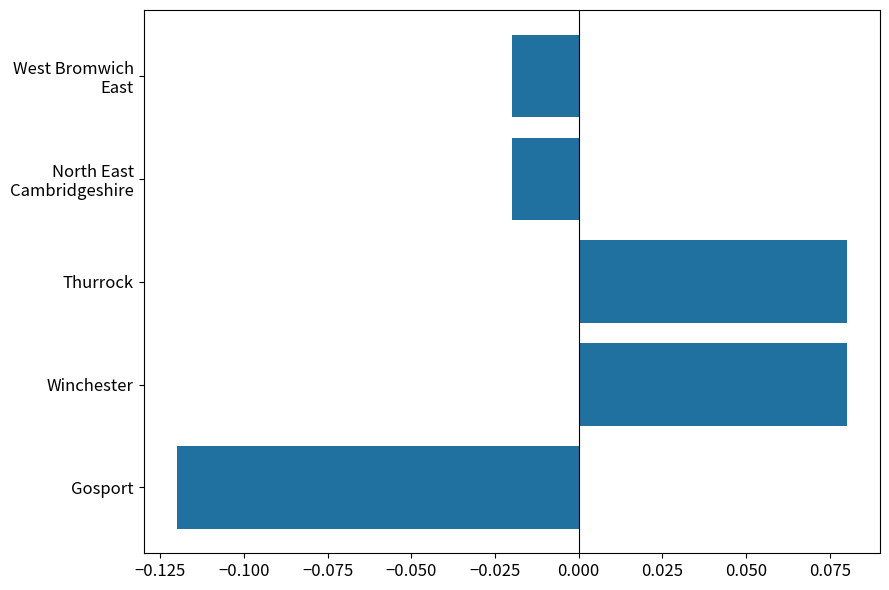

Which label corresponds to the smallest value in the chart?

Gosport